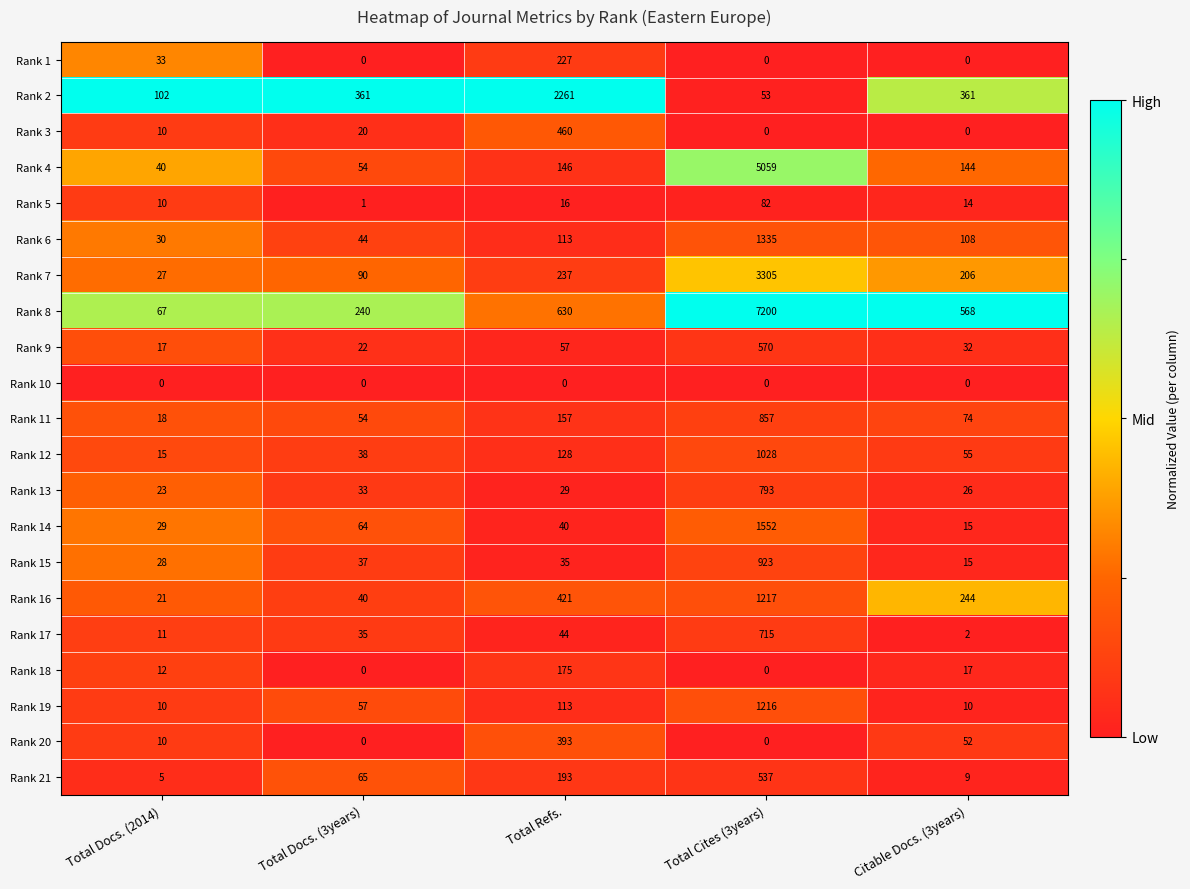

Is it true that Rank 3 equals 10 at Total Docs. (2014)?

True